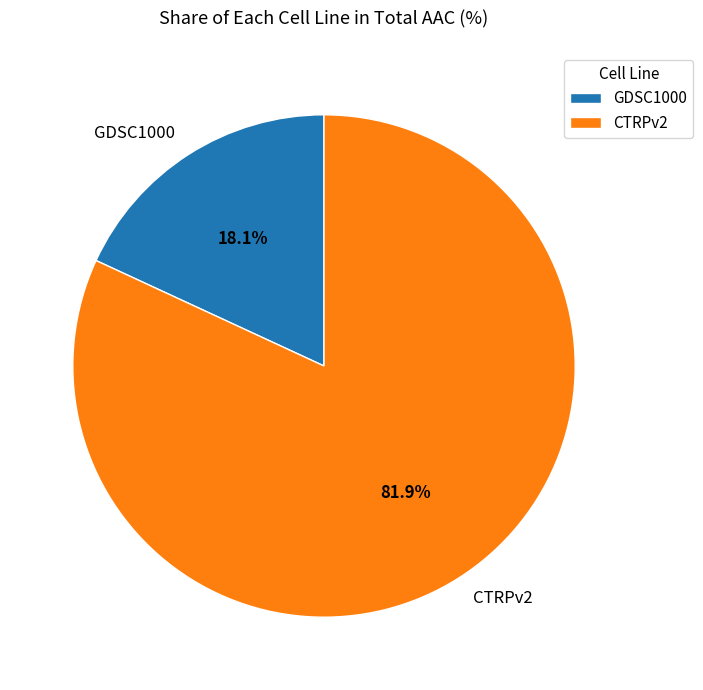

What percentage is NOT represented by CTRPv2?

18.1%